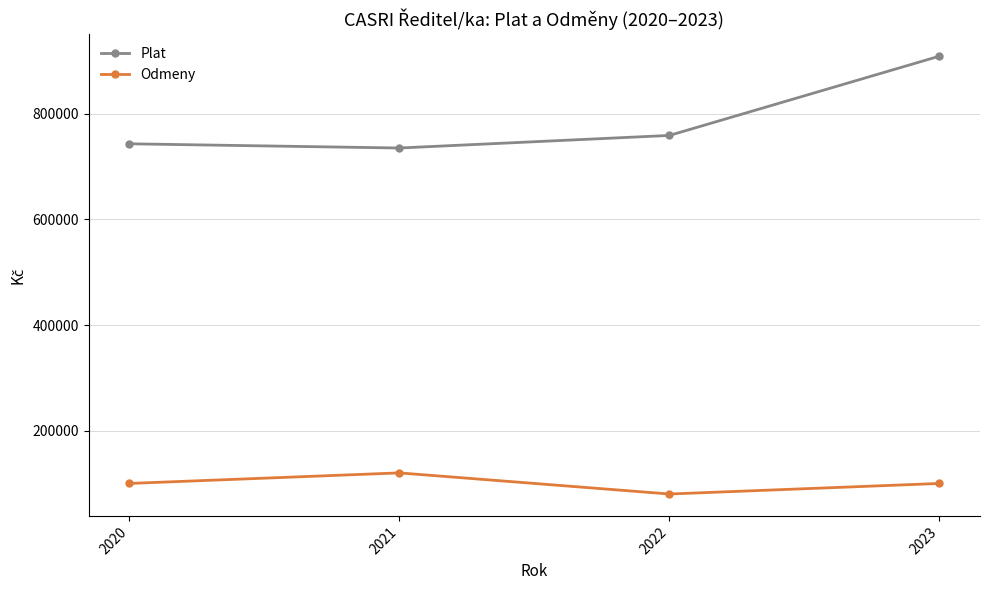

At 2020, list the series in order from smallest to largest.

Odmeny, Plat